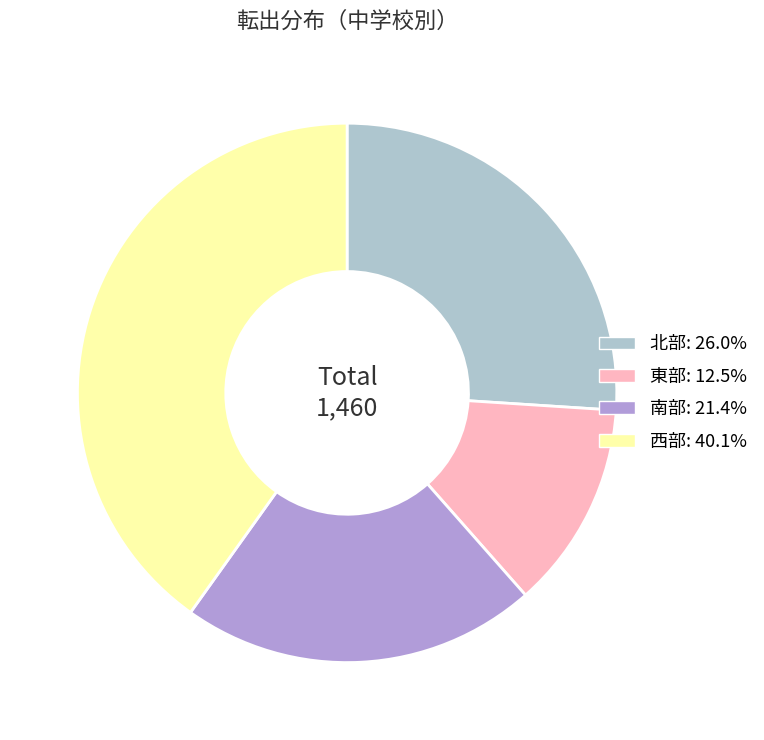

Is there any slice that represents more than half of the pie?

No